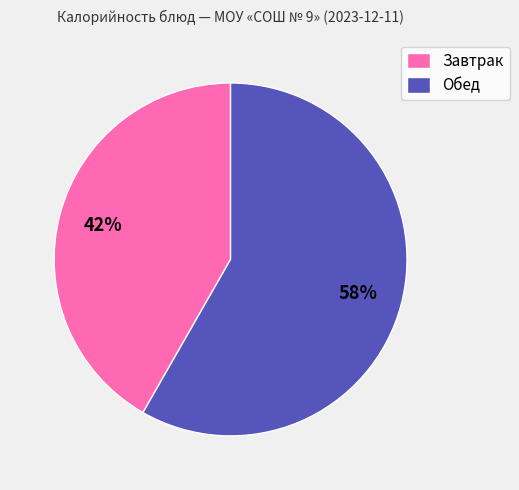

True or false: Обед accounts for 58% of the total.

True